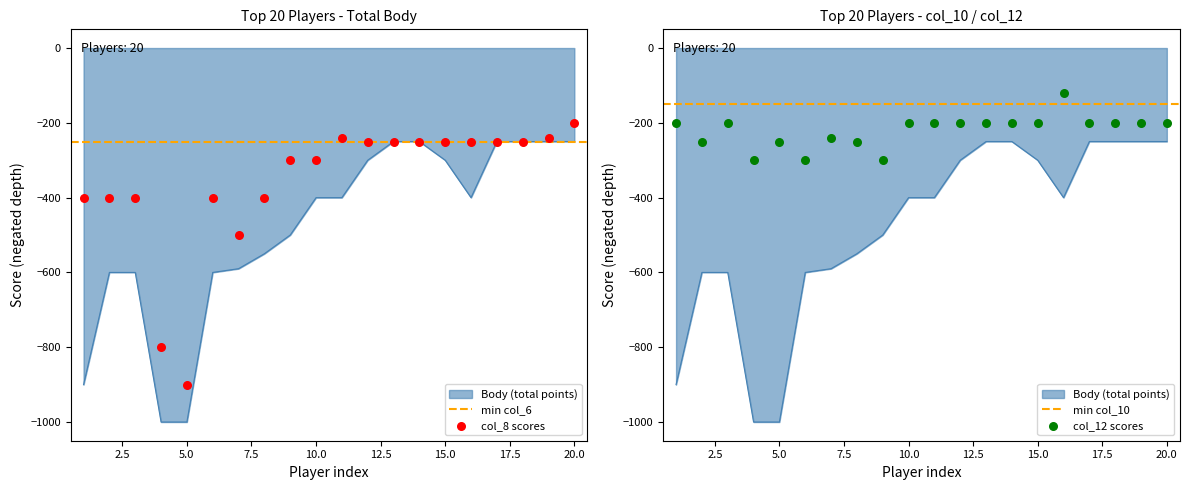

Is the value of col_12 at 10 greater than the value of col_6 at 11?

Yes